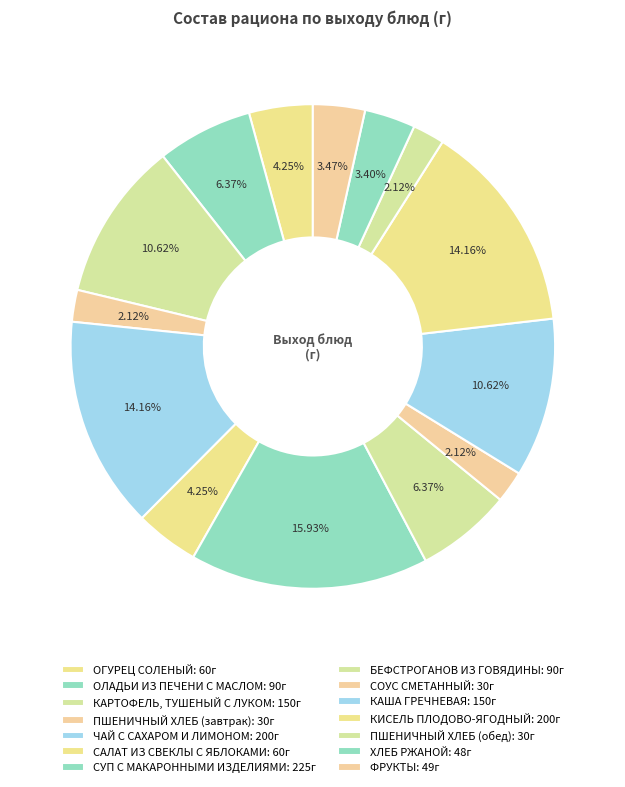

Does КАРТОФЕЛЬ, ТУШЕНЫЙ С ЛУКОМ represent more than half of the total?

No